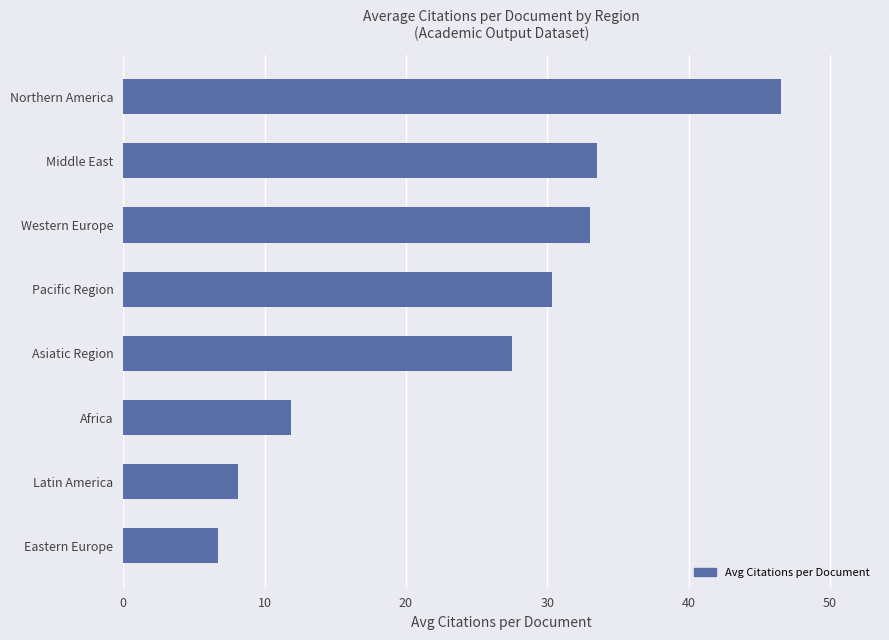

At which label is the value closest to 26?

Asiatic Region